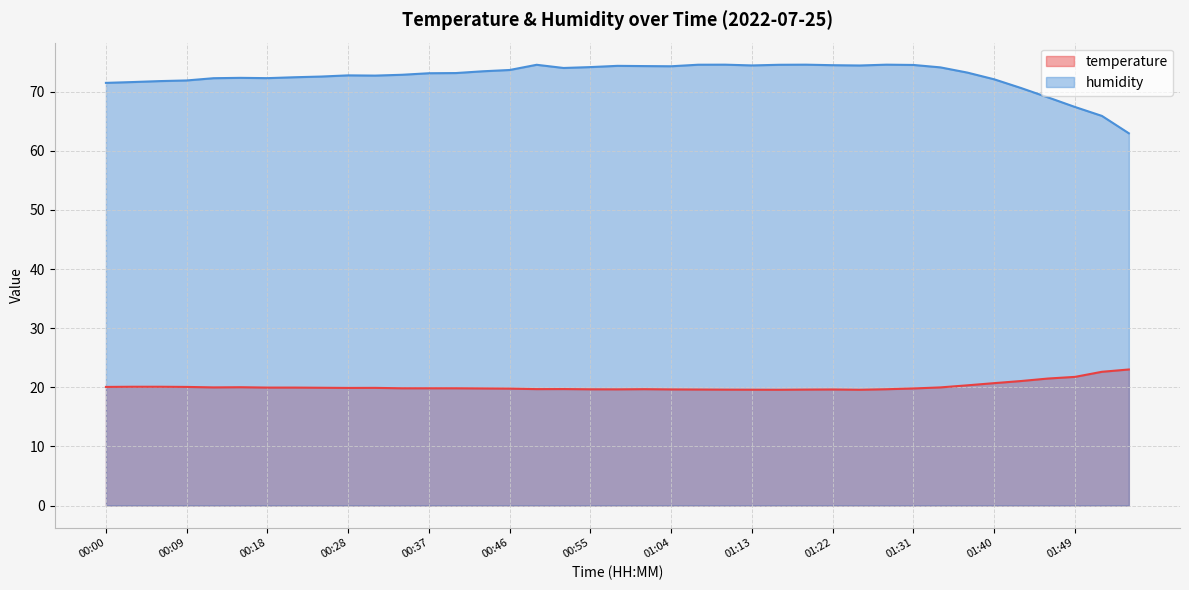

How many interior local valleys does the humidity series have?

6